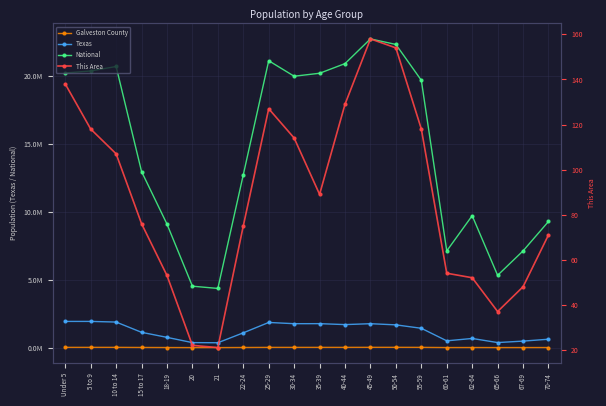

Rank the series at 5 to 9 from lowest to highest value.

This Area, Galveston County, Texas, National